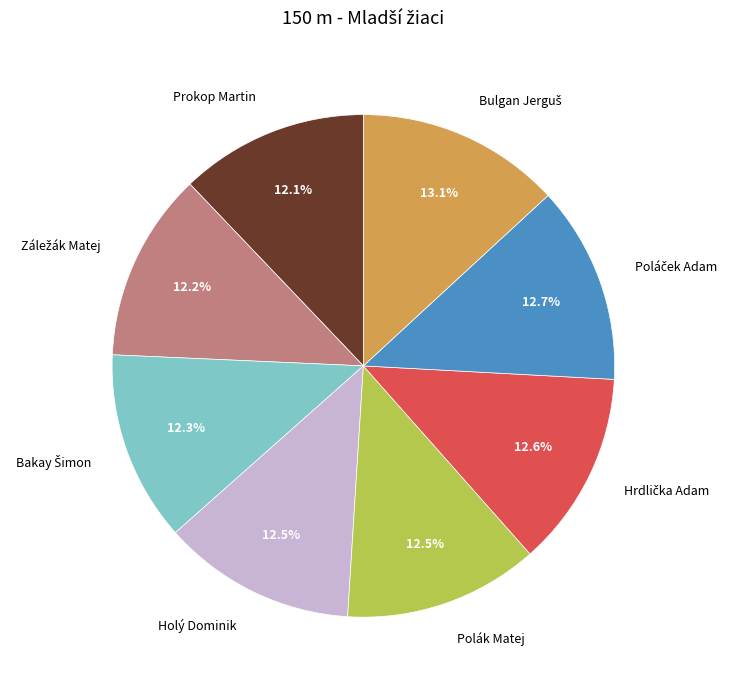

How much of the chart is everything except Holý Dominik?

87.5%